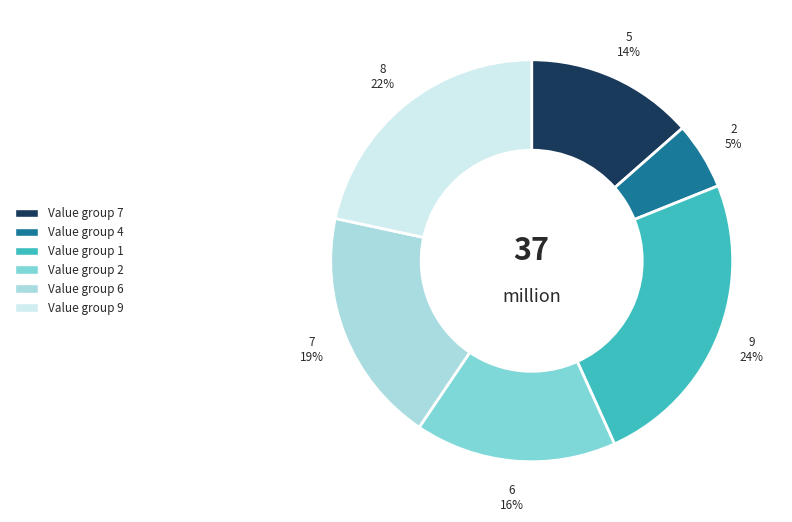

To the nearest percent, what is the average slice percentage?

17%